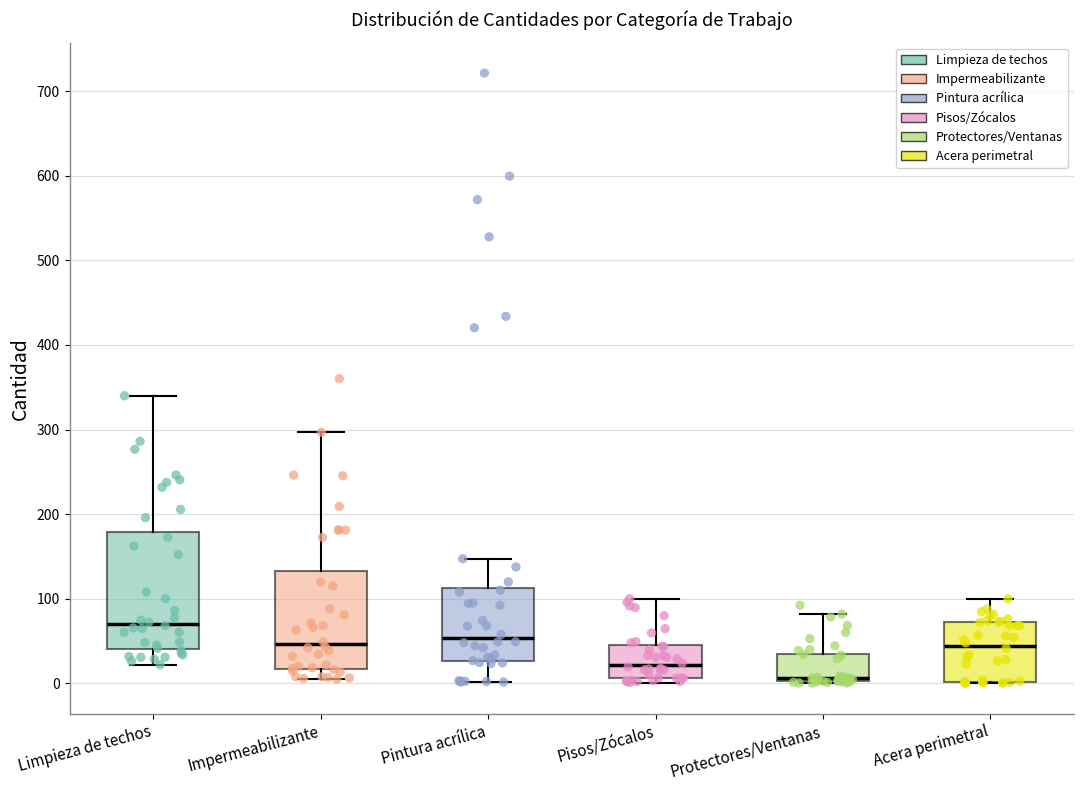

Where does the upper whisker of the box for Acera perimetral end on the y-axis? The values are not printed on the chart, so give them approximately, as read against the axis.

100